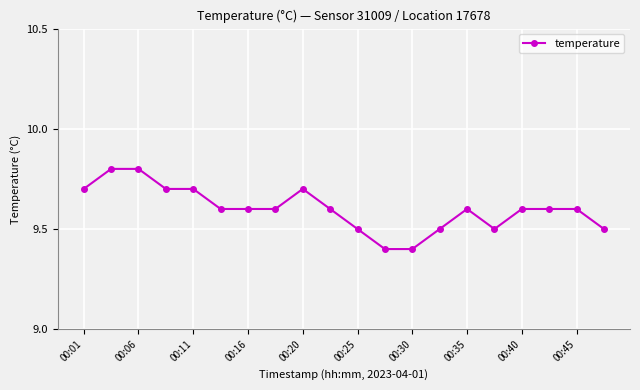

What is the difference between the maximum and minimum values?

0.4